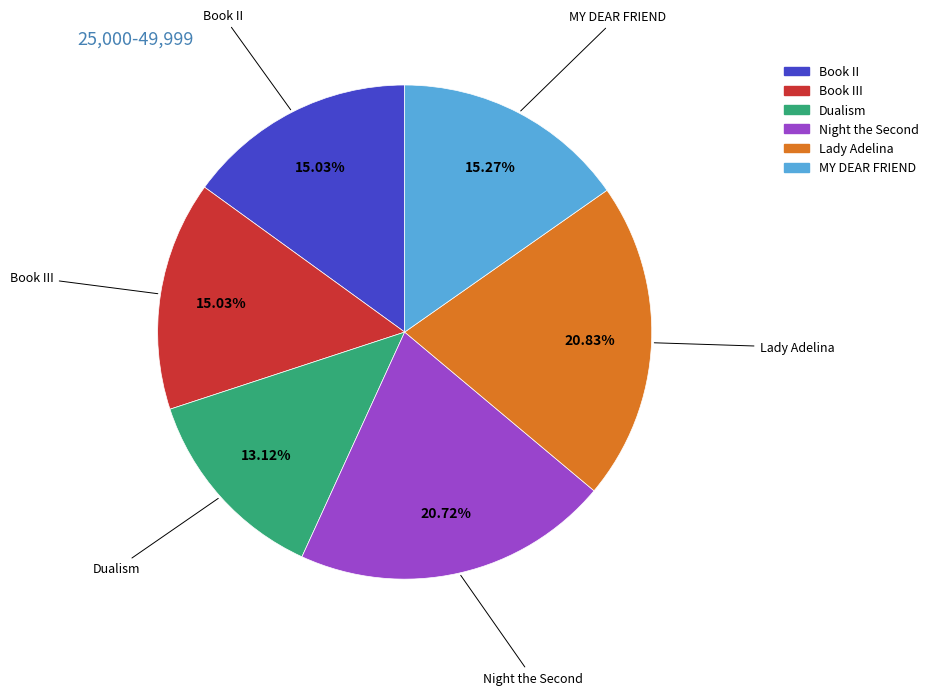

Is there a majority slice in this chart?

No